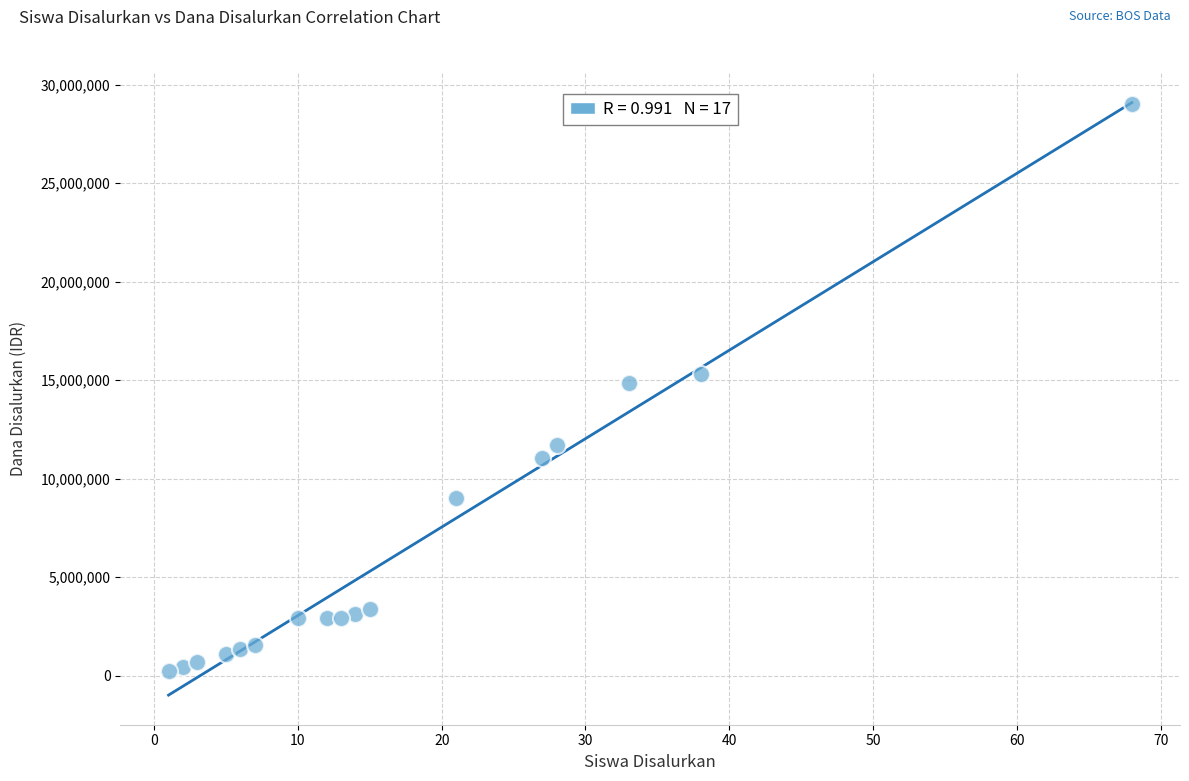

What is the range of Y values (max minus min)?

28800000